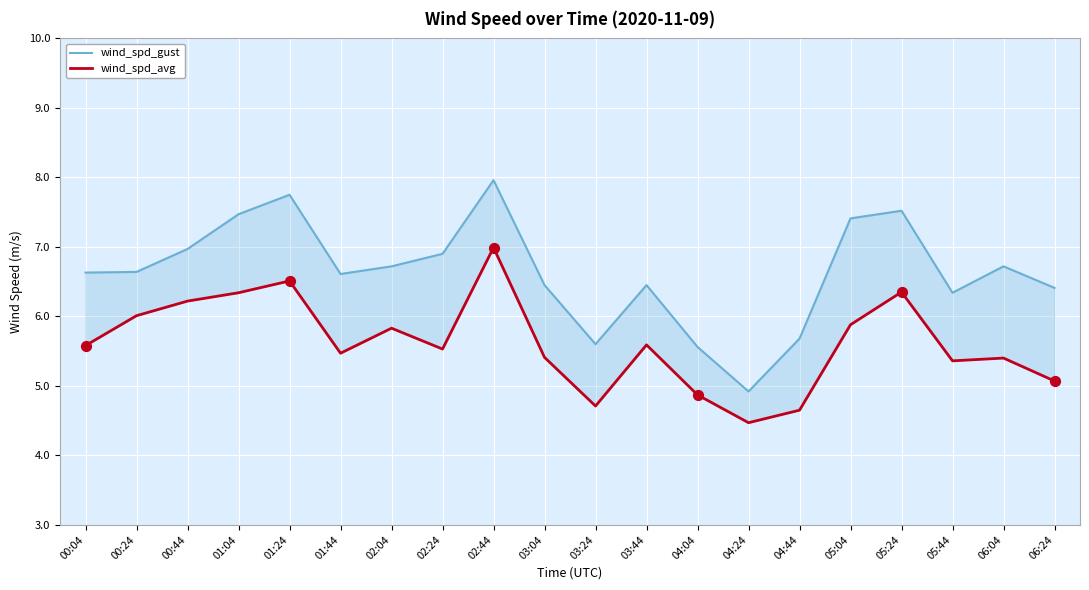

Which series has the largest total across all categories?

wind_spd_gust